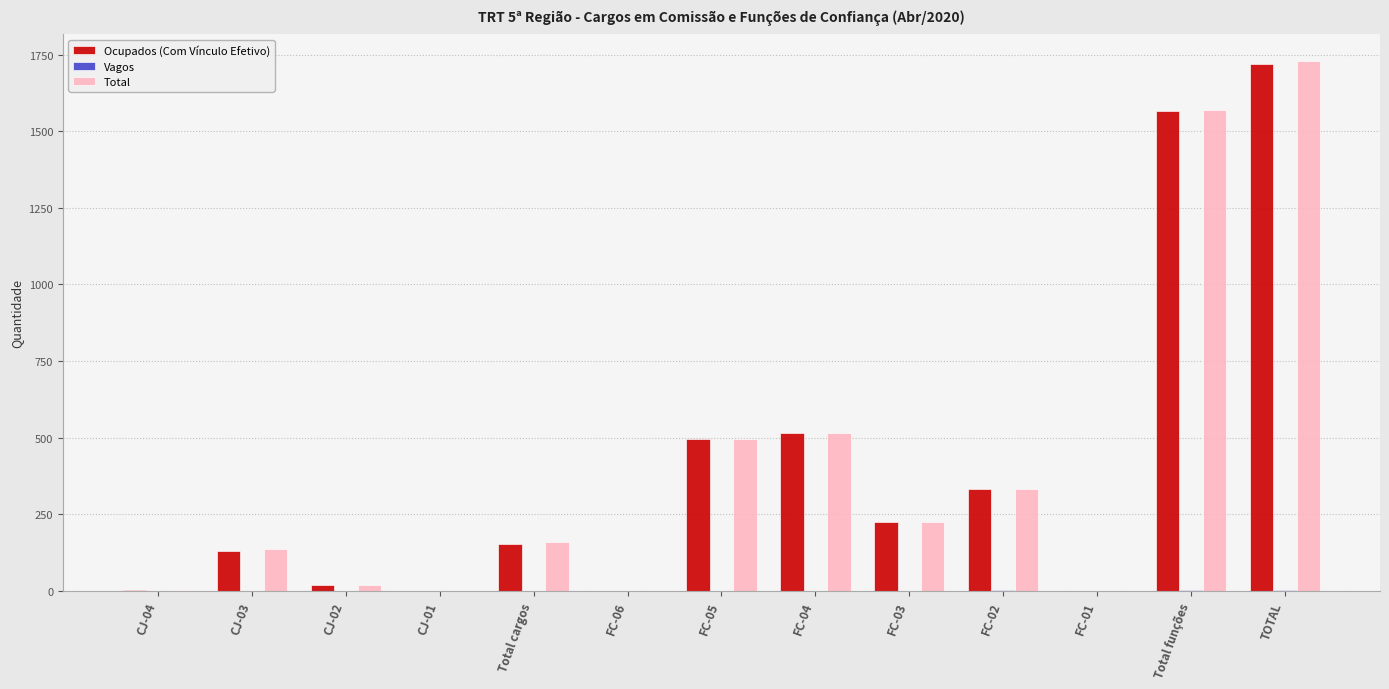

At which label does Total reach its peak?

TOTAL